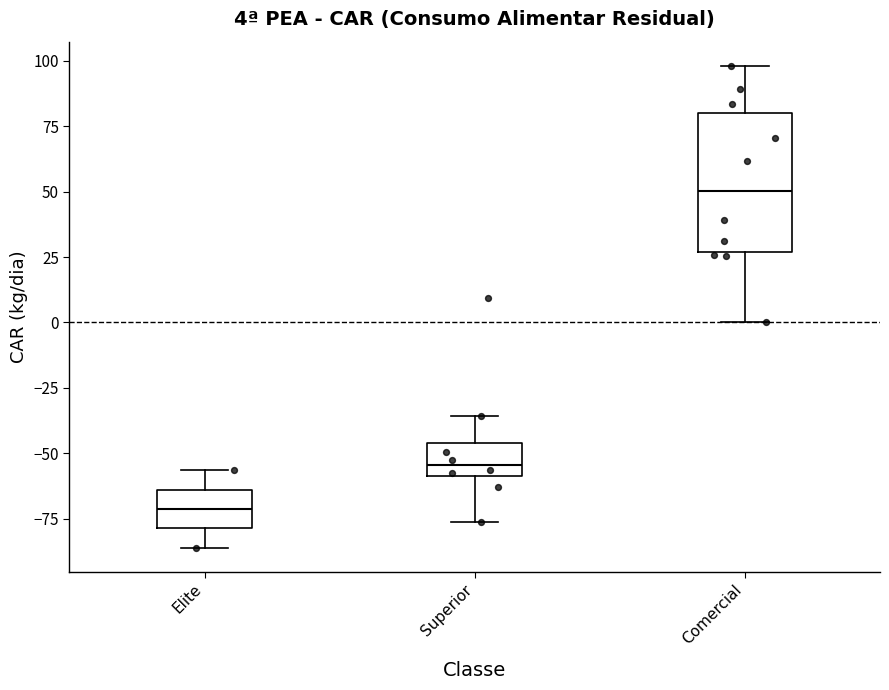

Which box's median line is the highest?

Comercial